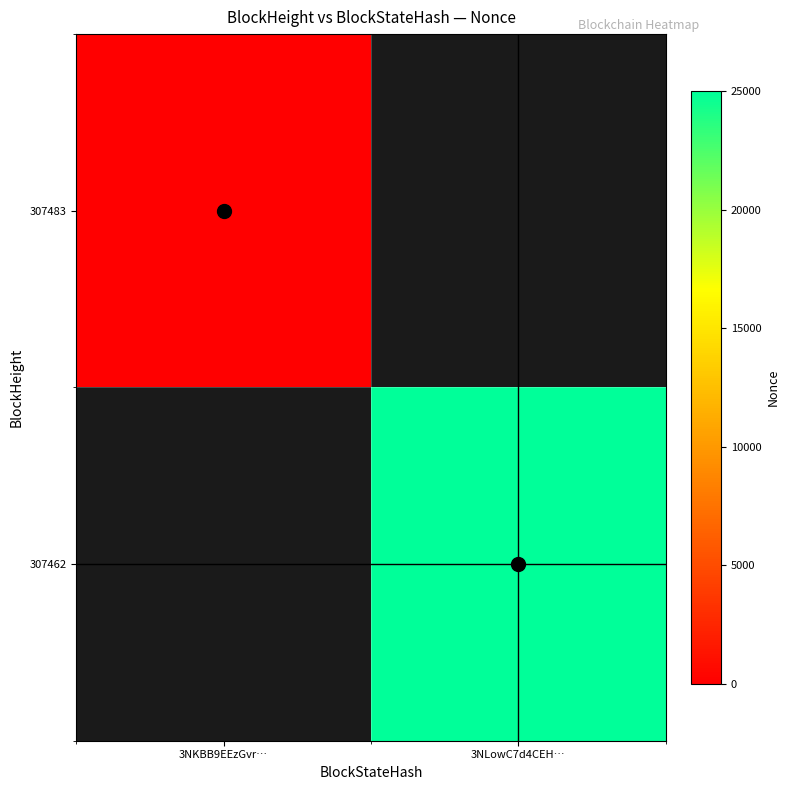

True or false: 307462 has a value of 32607.8 at 3NLowC7d4CEH….

False